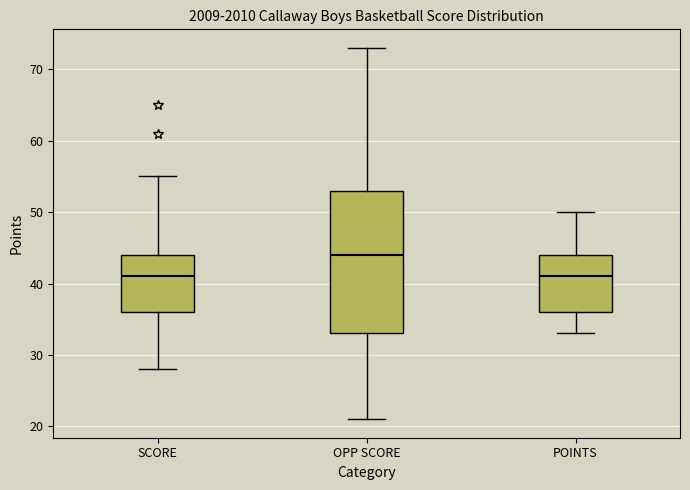

Reading left to right, read every box against the y-axis: the position of its median line, the range the box covers, and the ends of its whiskers. The values are not printed on the chart, so give them approximately, as read against the axis.

SCORE: median 41, box 36 to 44, whiskers 28 to 55
OPP SCORE: median 44, box 33 to 53, whiskers 21 to 73
POINTS: median 41, box 36 to 44, whiskers 33 to 50